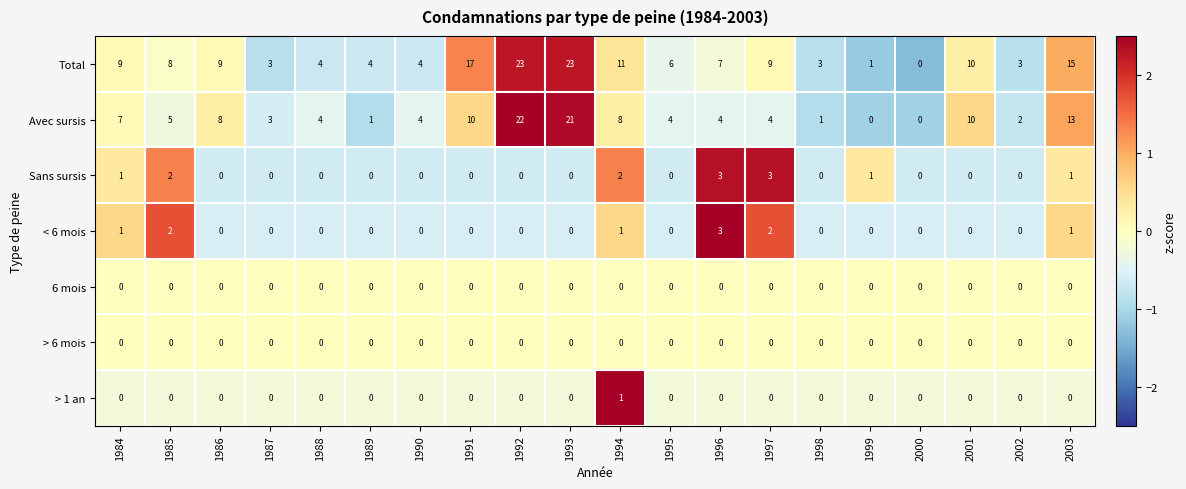

What is the difference between the maximum and minimum values in the Total series?

23